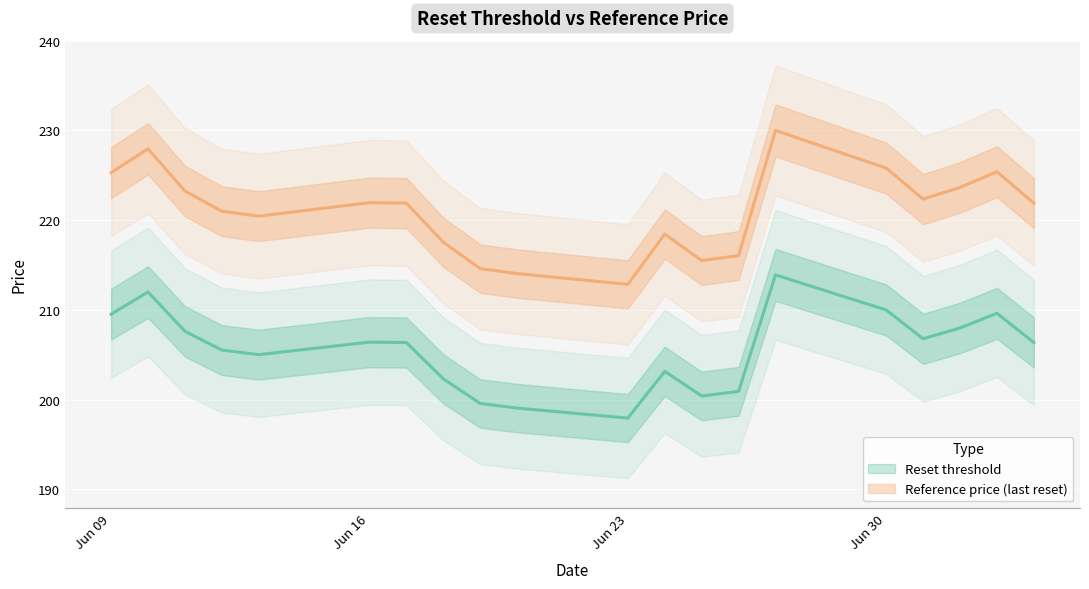

What is the value of the Reset threshold point at the 3rd from the left?

207.6